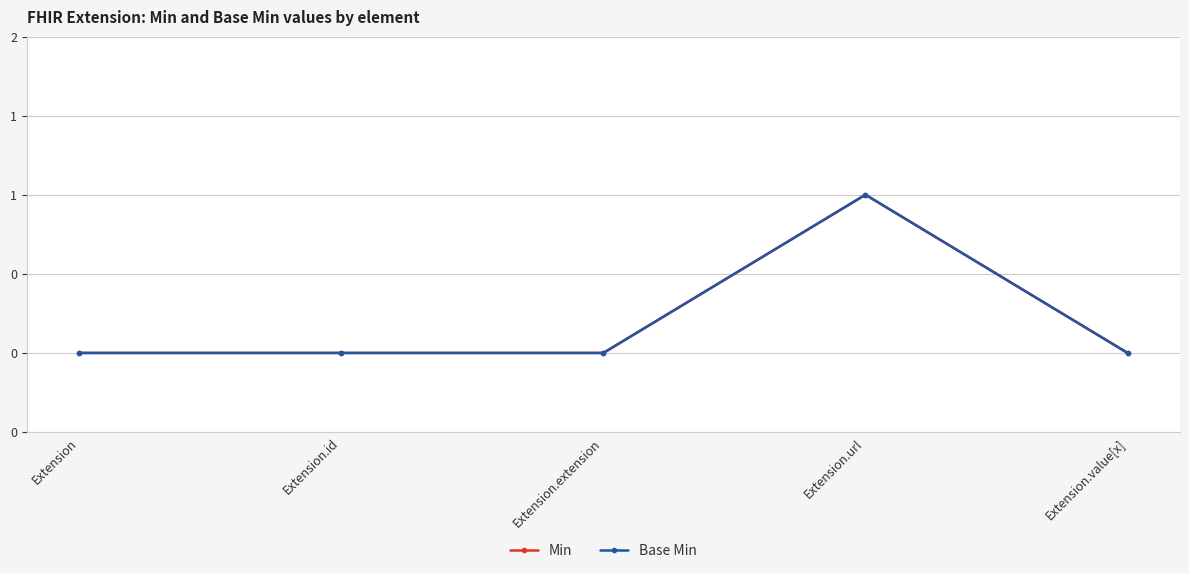

Reading right to left, transcribe all the data shown in this chart.

Min: 0	1	0	0	0
Base Min: 0	1	0	0	0